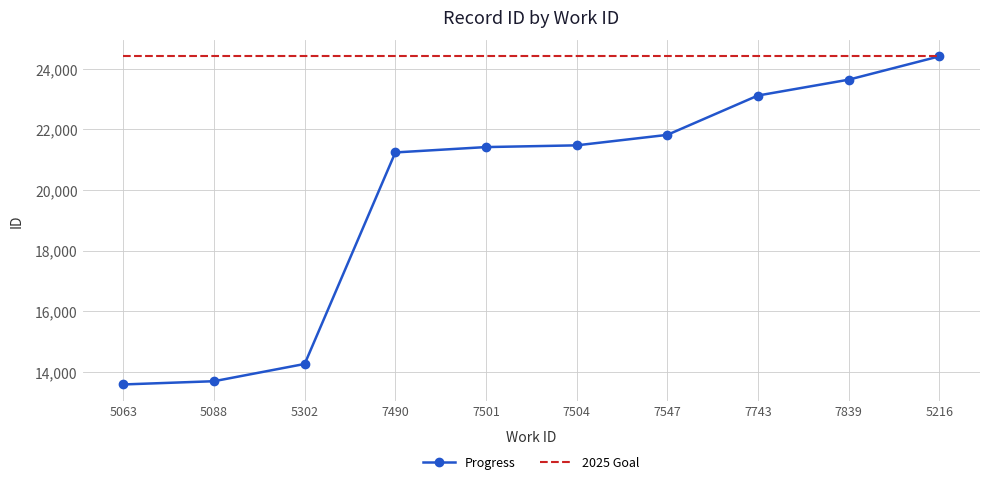

Between 5063 and 7743, which series saw the biggest shift?

Progress